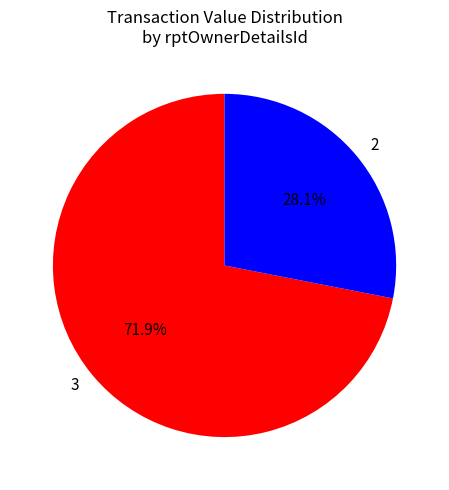

What is the smallest slice in the pie chart?

2